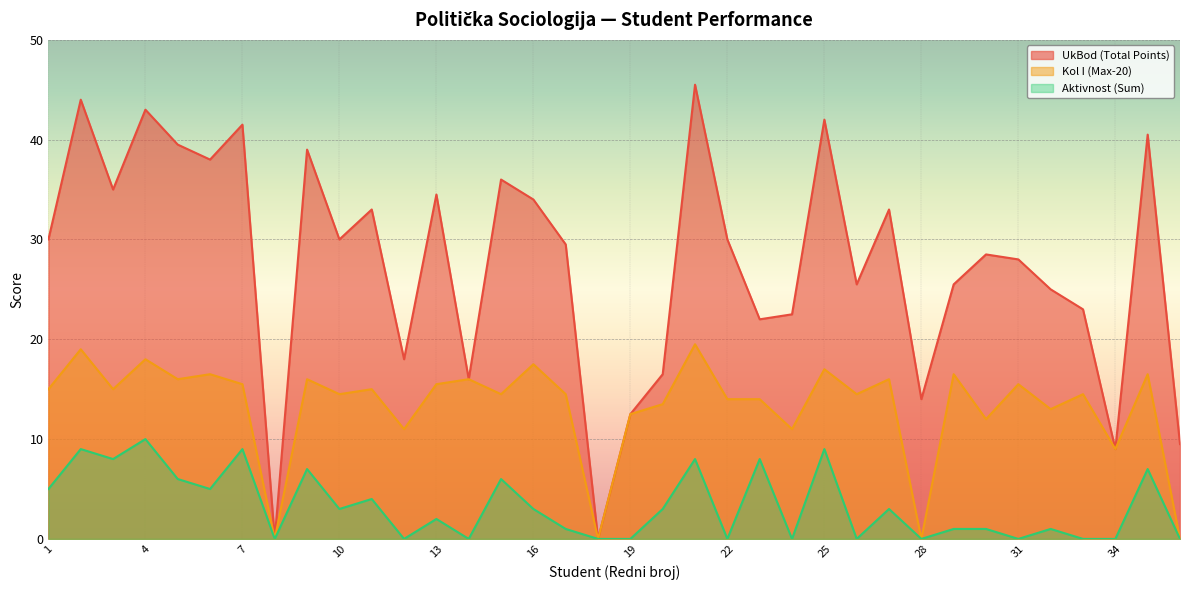

True or false: Kol I (Max-20) and UkBod (Total Points) cross at least once.

False